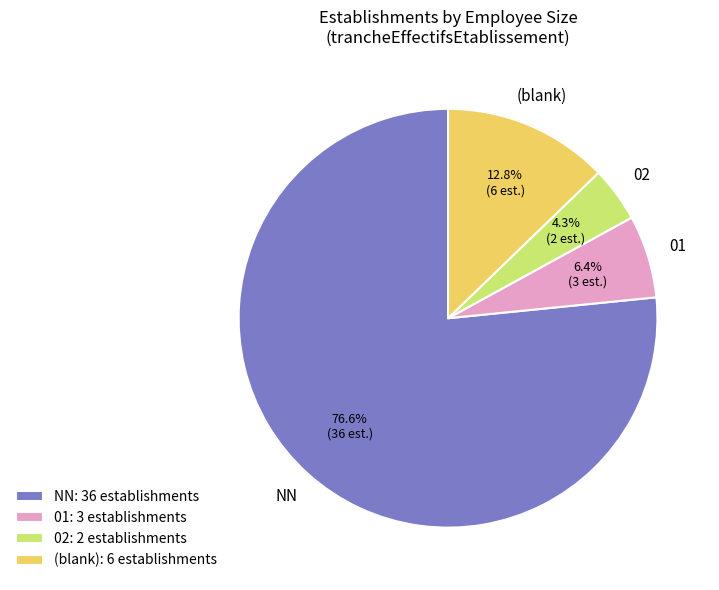

Which slice represents more than half of the pie?

NN: 36 establishments